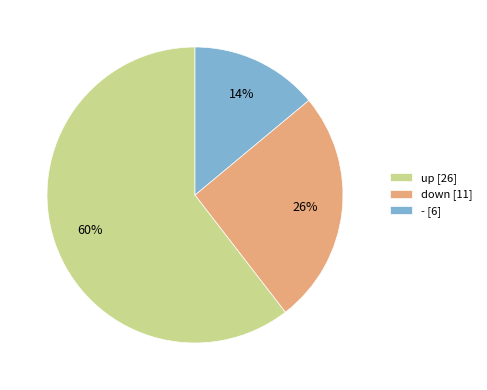

What is the ratio of the value at down to the value at up?

0.4